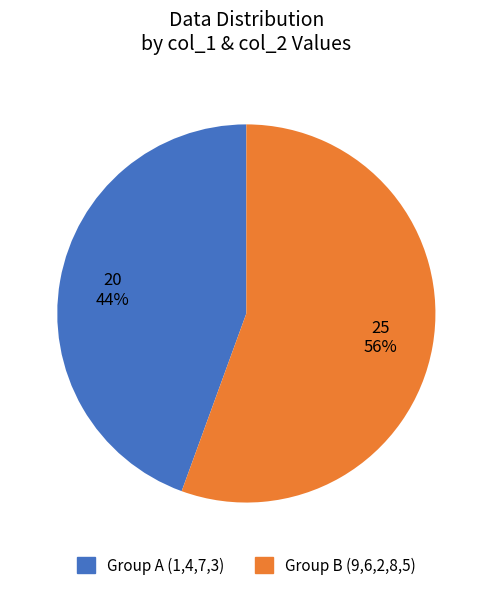

To the nearest percent, what is the average slice percentage?

50%